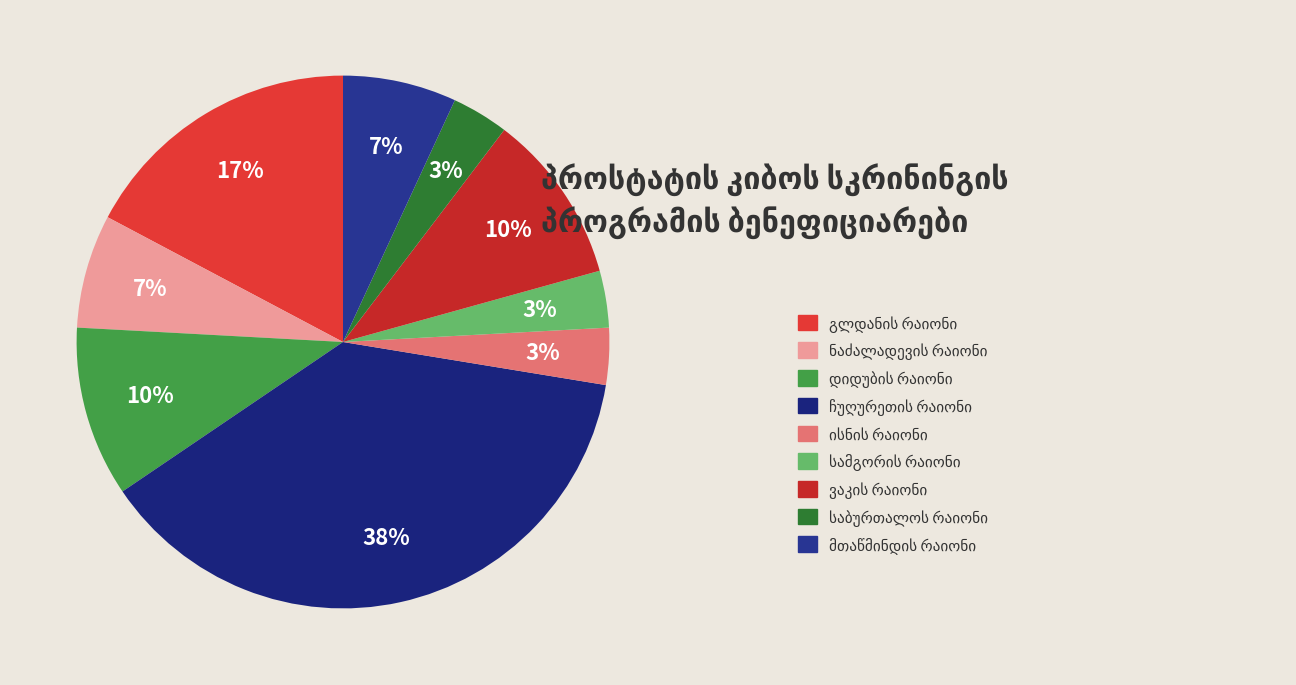

True or false: ჩუღურეთის რაიონი accounts for 27% of the total.

False